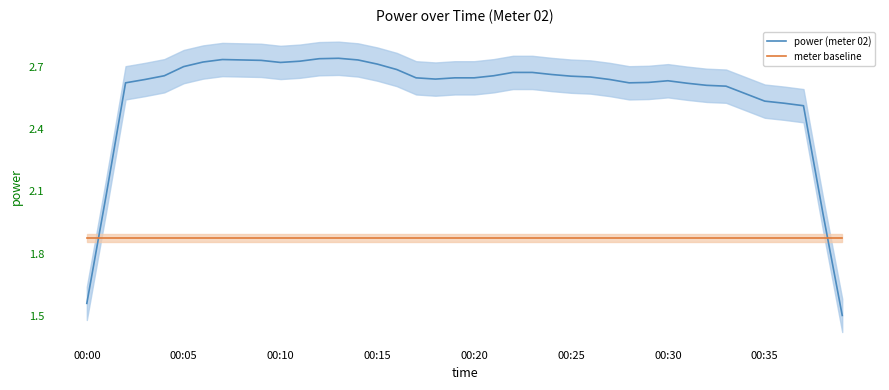

At which category is the sum across all series the highest?

13